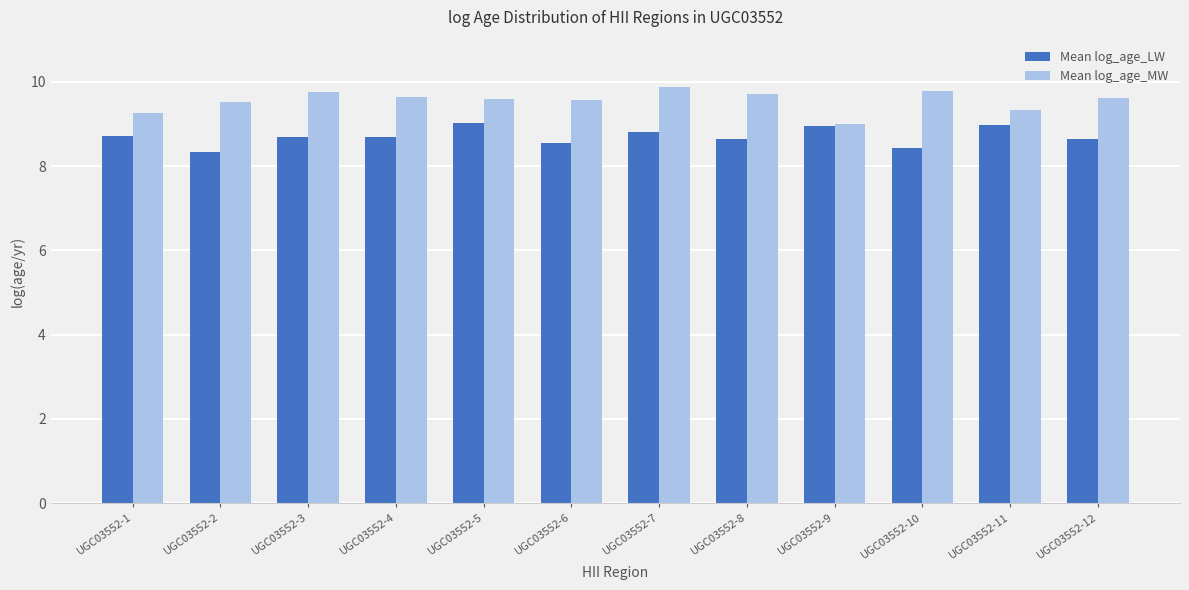

What is the sum of the Mean log_age_MW values at UGC03552-6 and UGC03552-3?

19.3